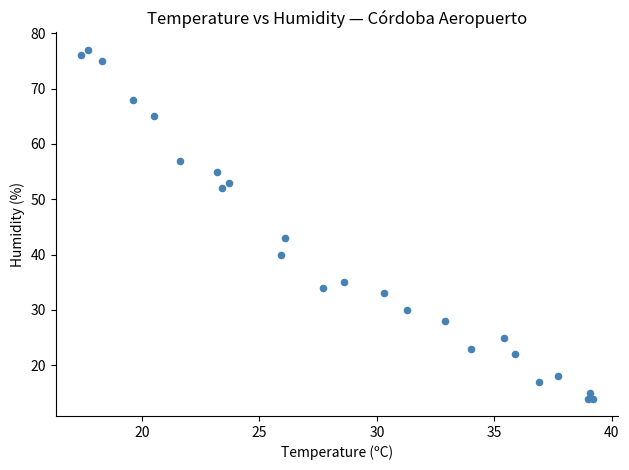

What Y value in the scatter plot is closest to 45?

43